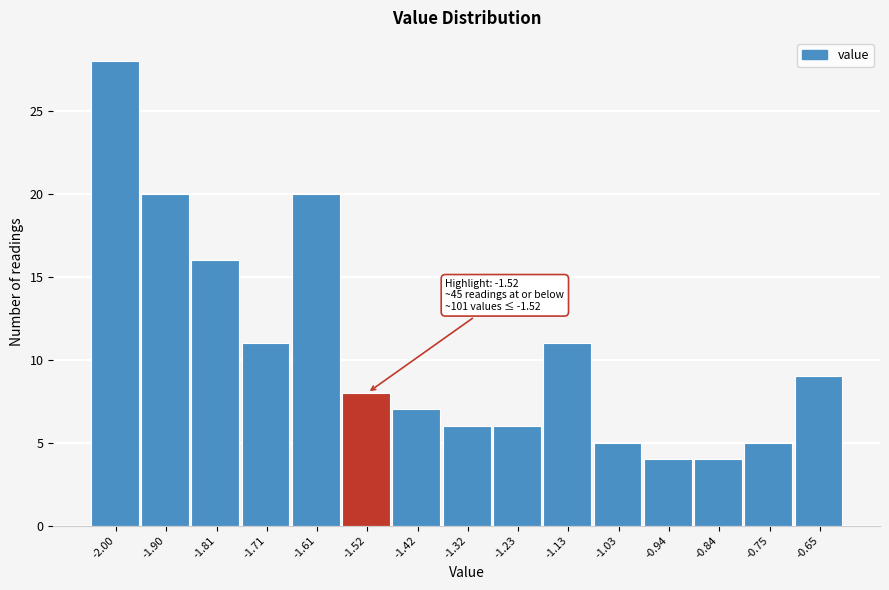

Which range on the x-axis has the tallest bar?

-2.05 to -1.95